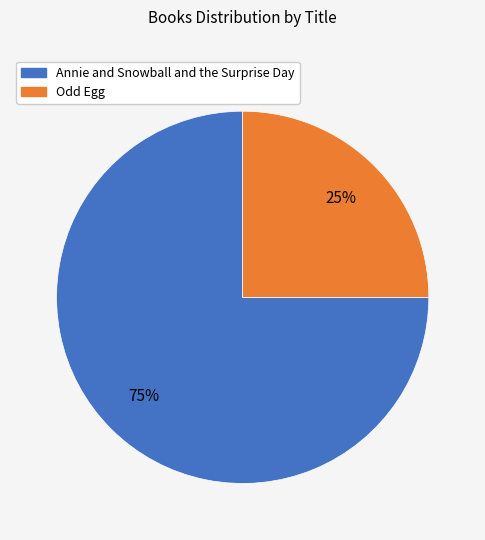

To the nearest percent, what is the average slice percentage?

50%